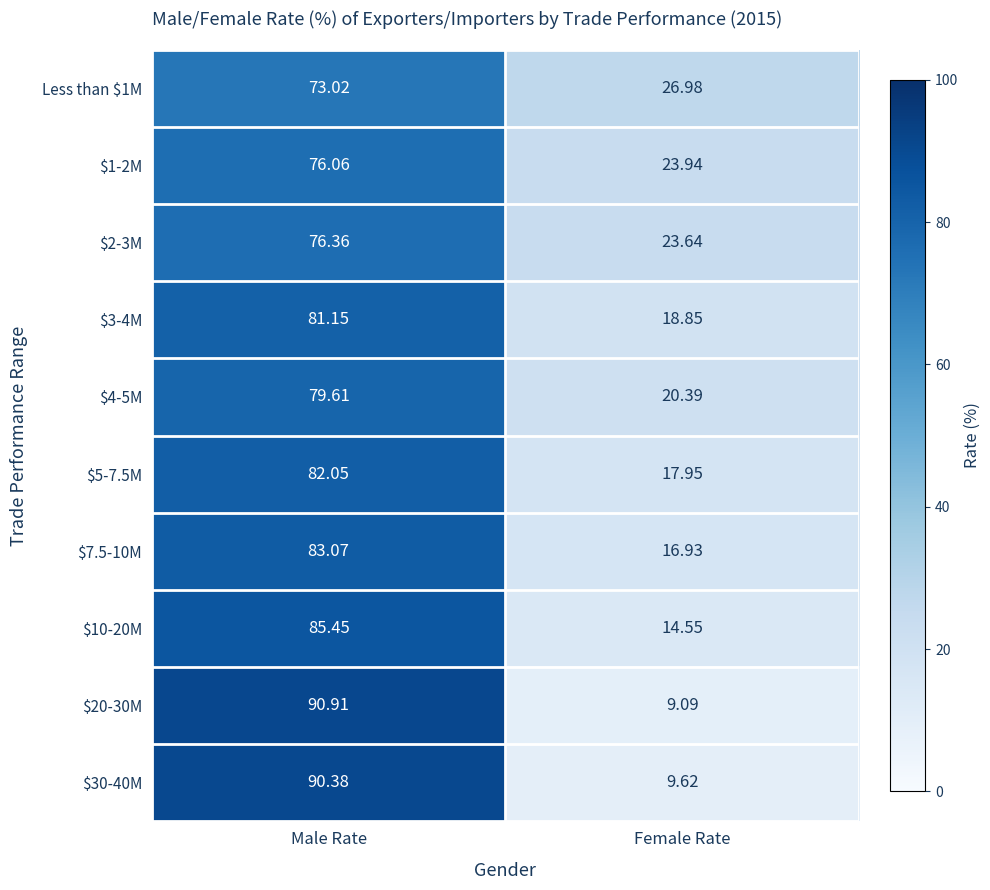

Which label corresponds to the largest value in the chart?

Male Rate